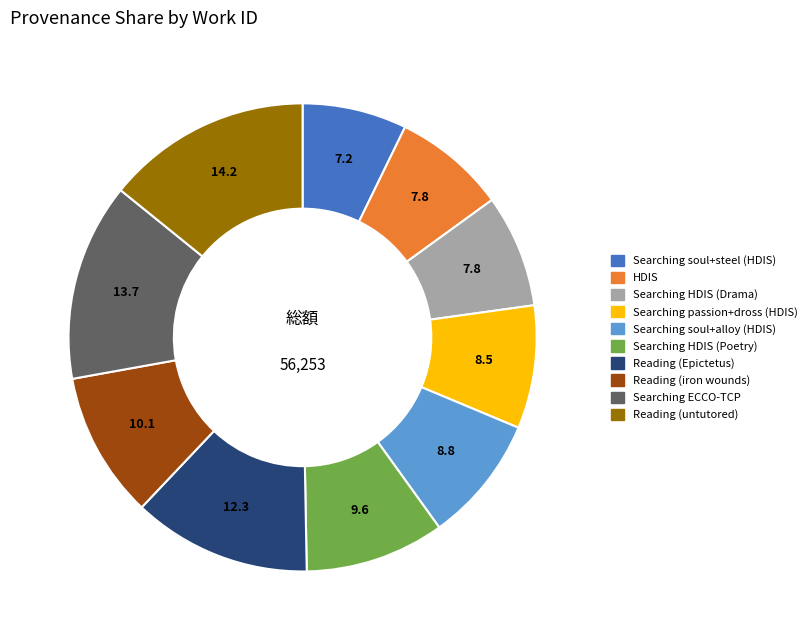

How many slices are in this pie chart?

10